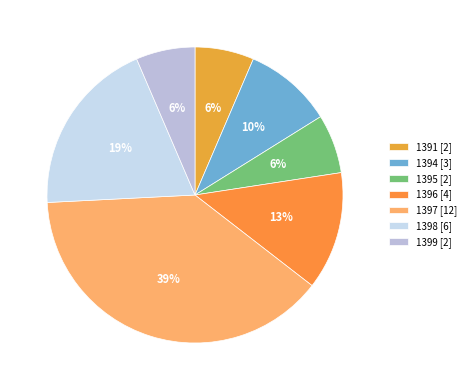

What is the ratio of the value at 1395 to the value at 1398?

0.3